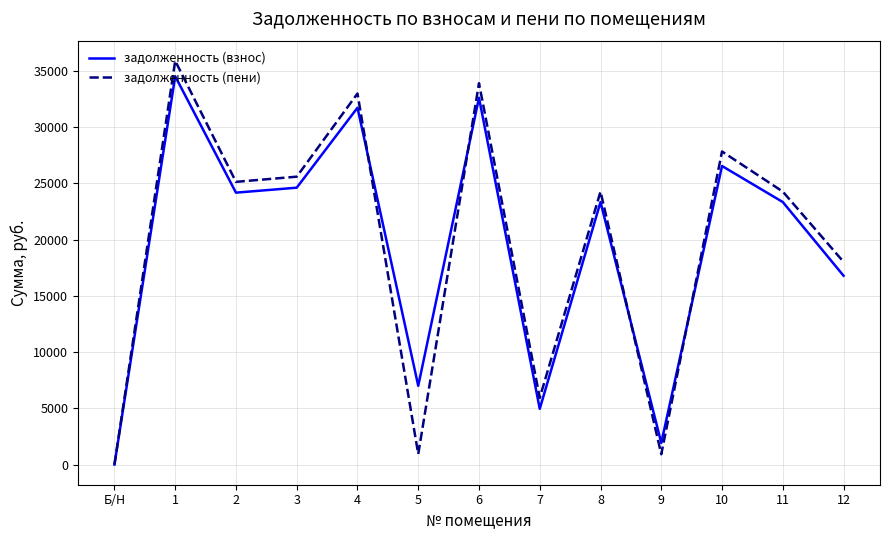

What is the average value of the задолженность (пени) series?

19669.4